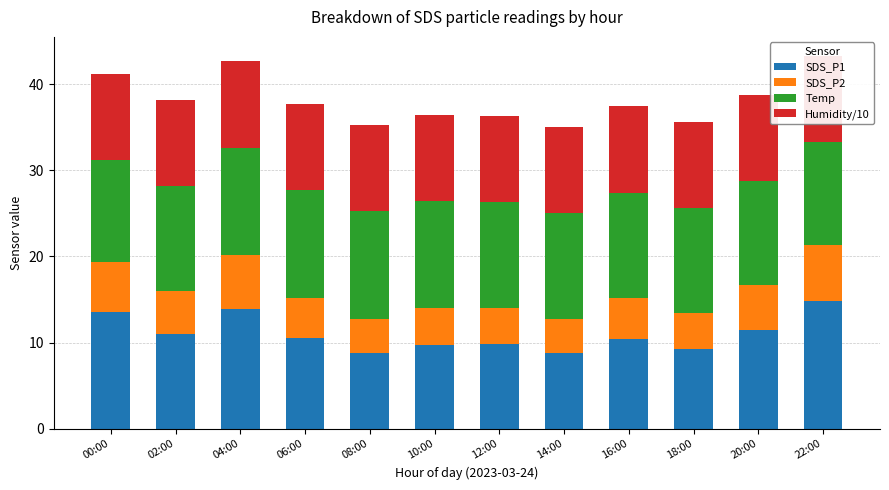

What is the smallest value displayed?

3.9